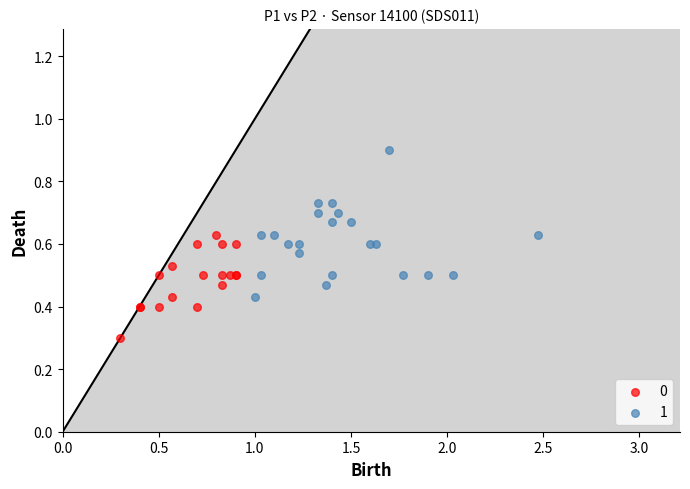

What are all the series names shown in the legend?

0, 1